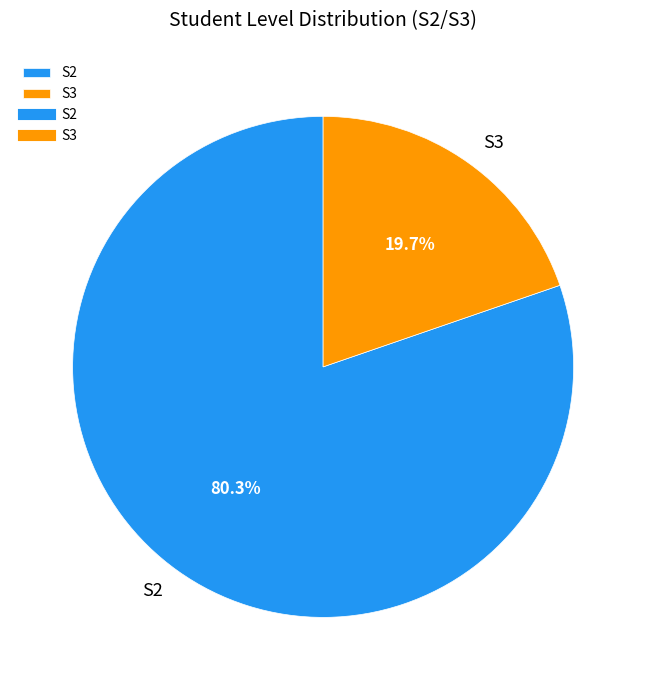

To the nearest percent, what is the average slice percentage?

50%